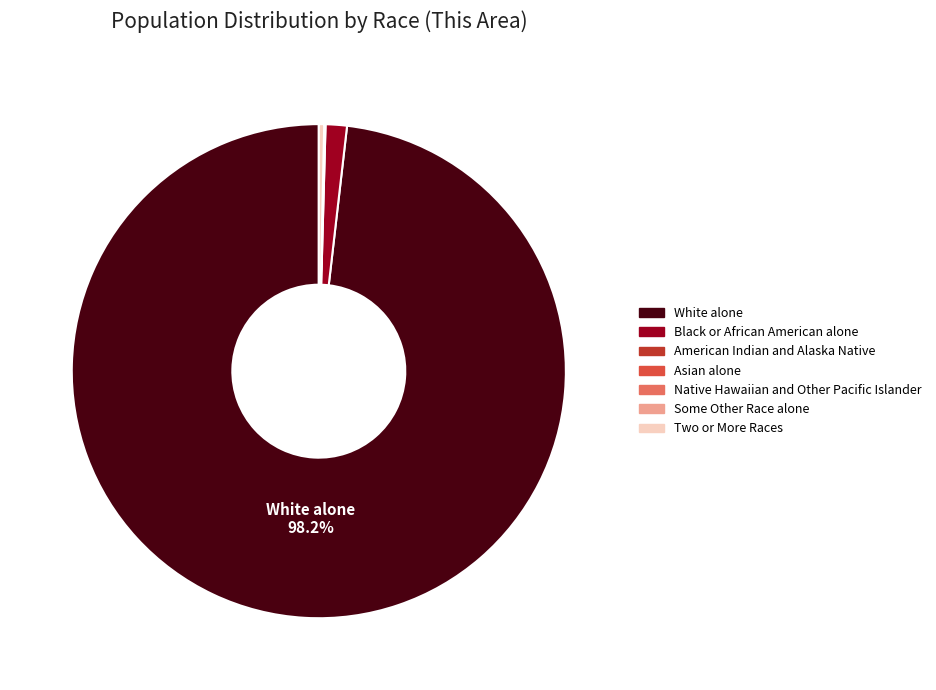

Is White alone the majority of the pie?

Yes